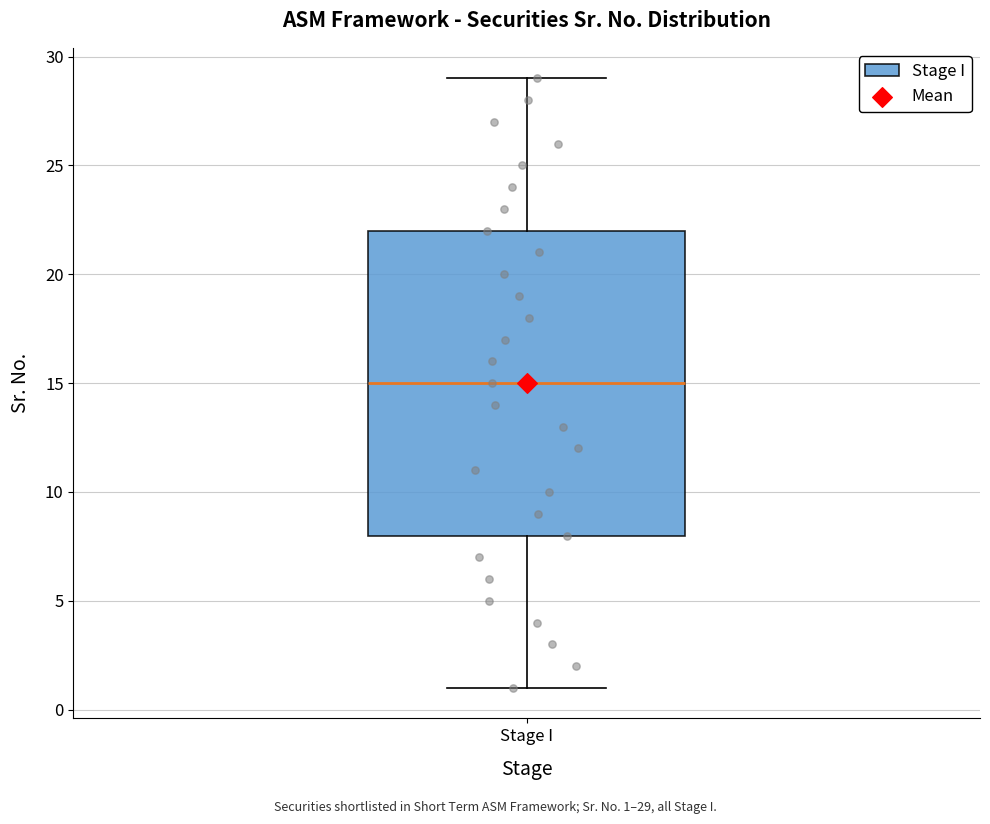

Read this box plot against the y-axis: the position of the median line, the range covered by the box, and the ends of both whiskers. The values are not printed on the chart, so give them approximately, as read against the axis.

median 15, box 8 to 22, whiskers 1 to 29